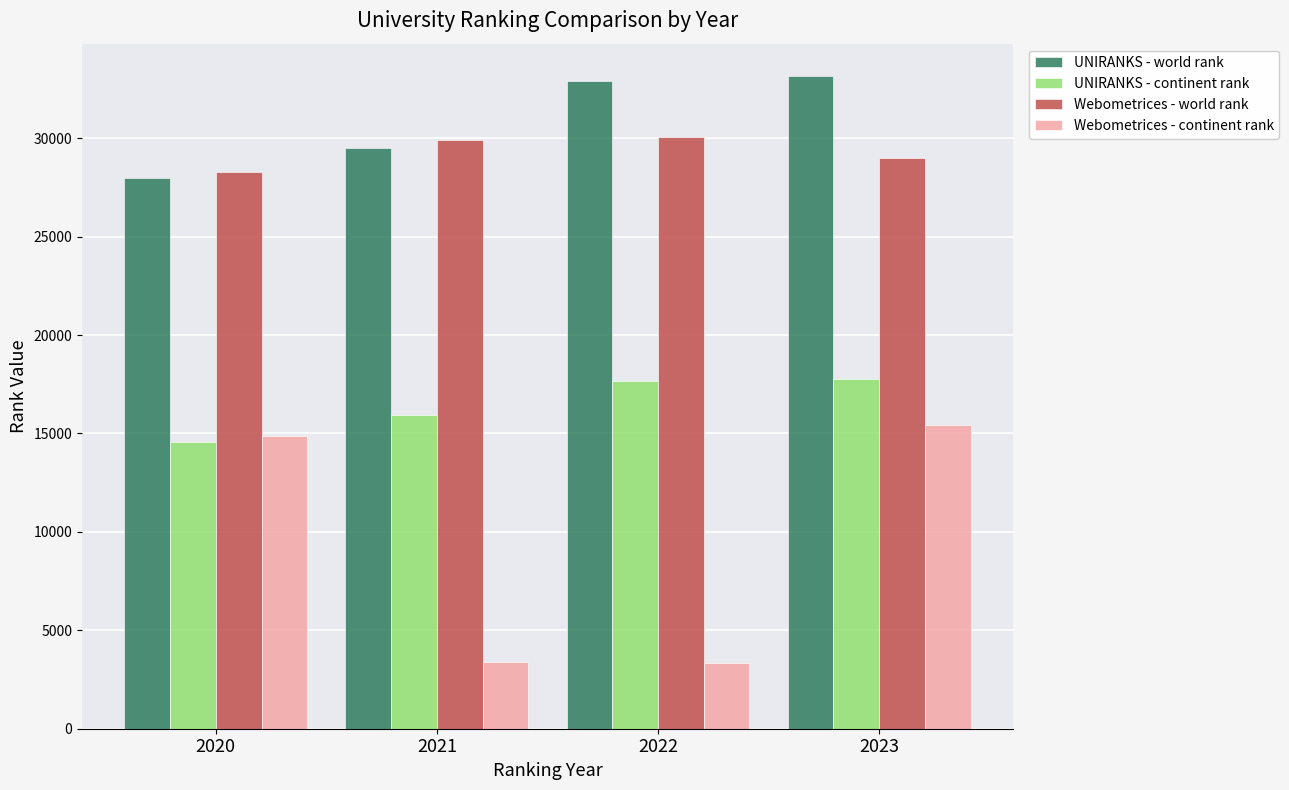

What is the spread (max minus min) of values at 2023?

17723